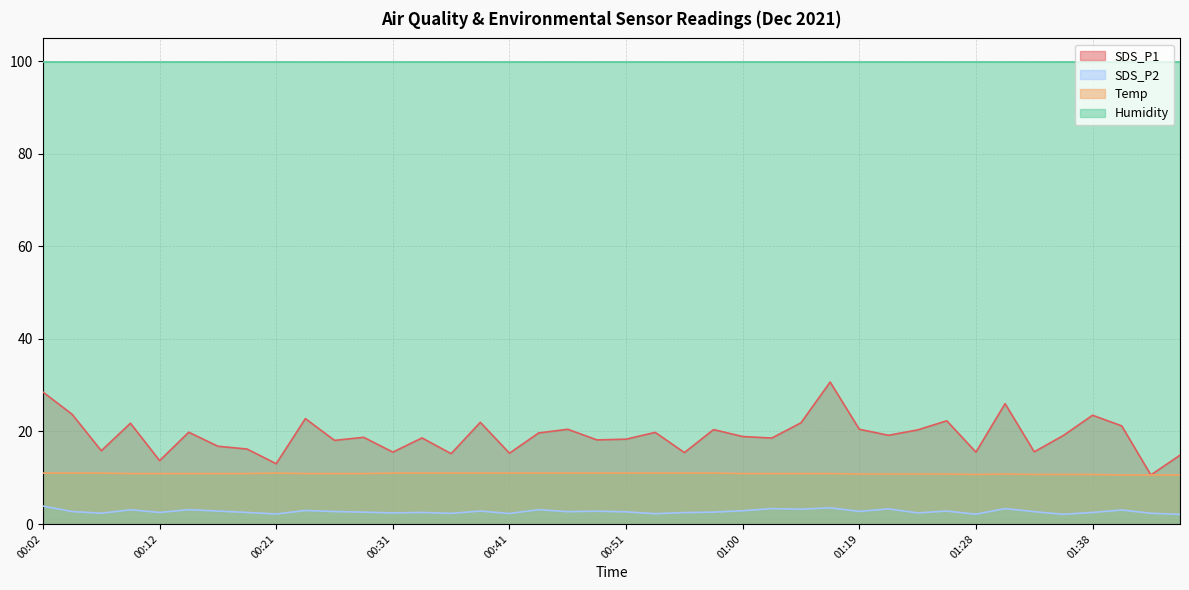

What is the minimum value shown in the chart?

2.1